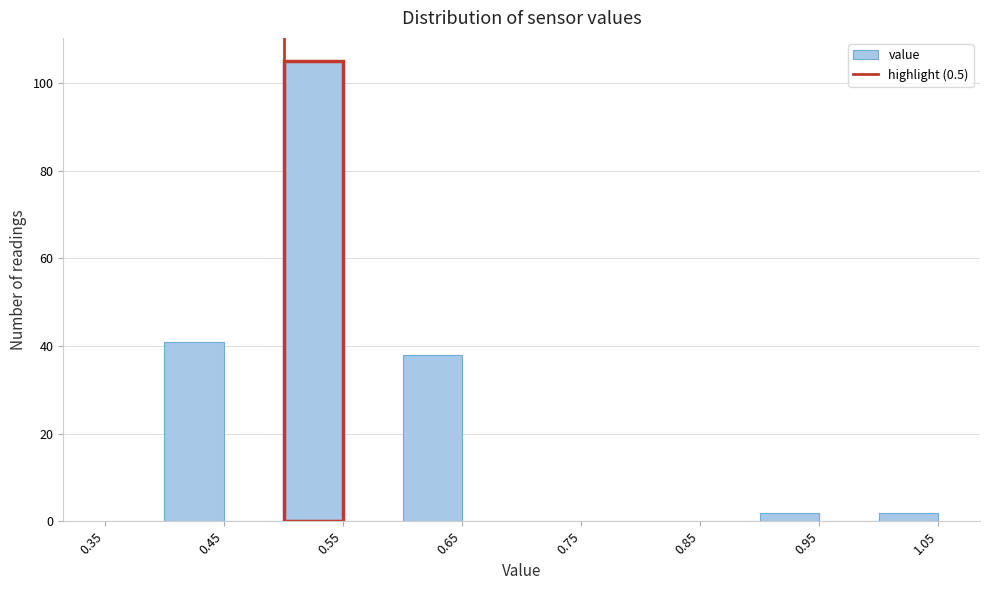

What is the height of the bar covering 0.60 to 0.65 on the x-axis? The values are not printed on the chart, so give them approximately, as read against the axis.

38